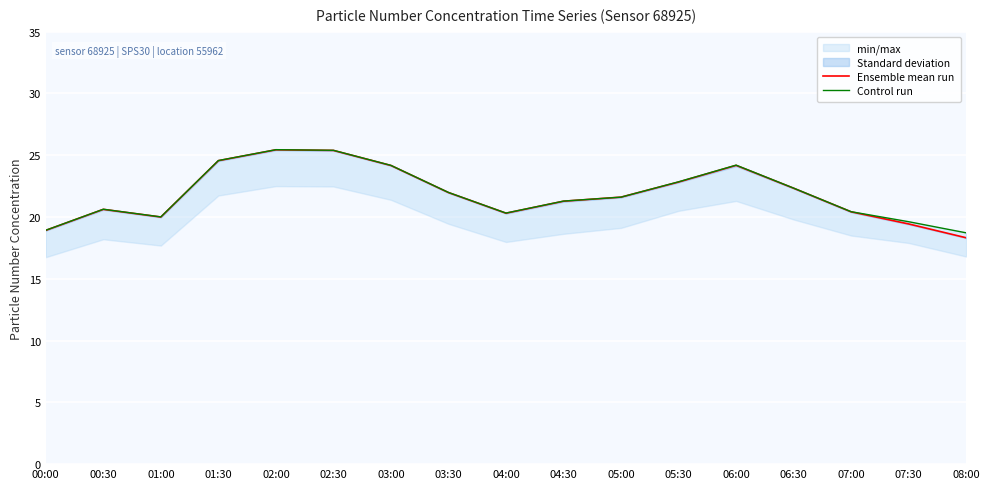

True or false: Control run has more than 1 interior local peaks.

True